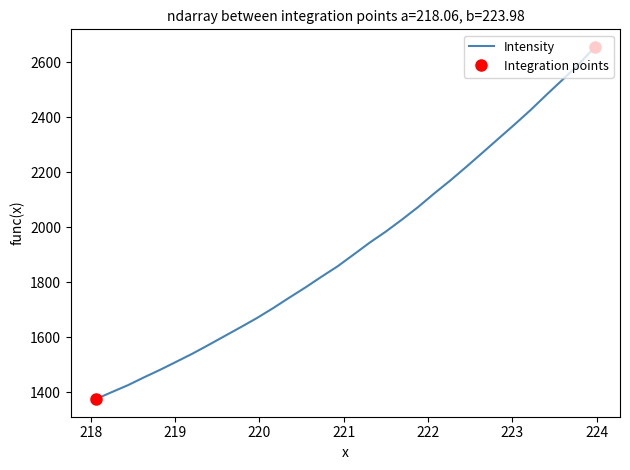

Is this an area chart (filled region under the line)?

No